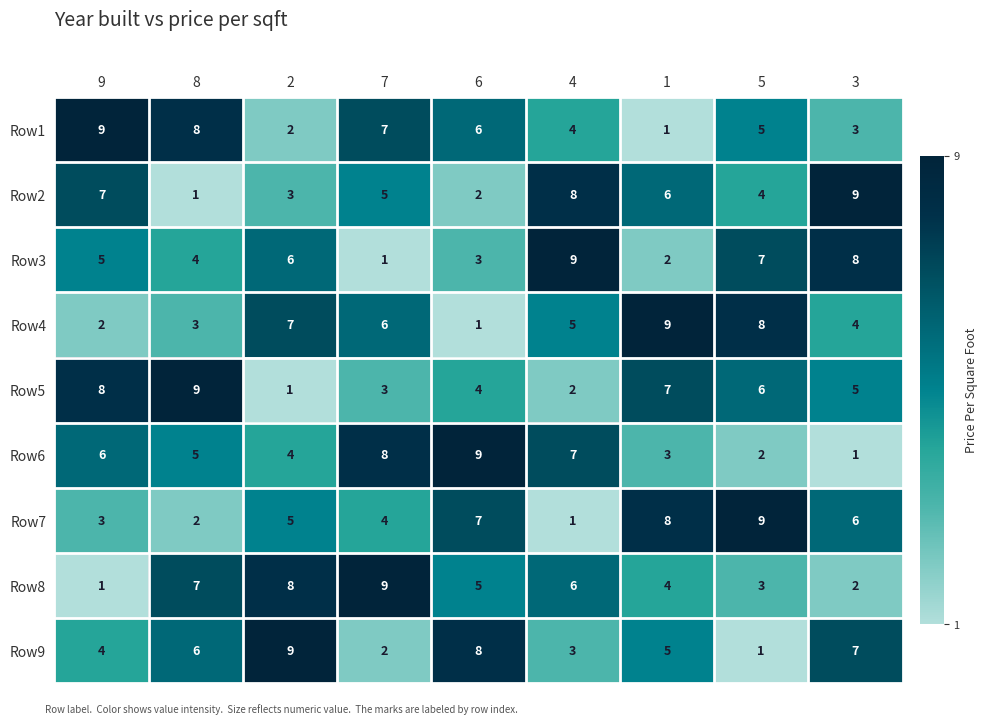

True or false: Row7 has a value of 1 at 4.

True